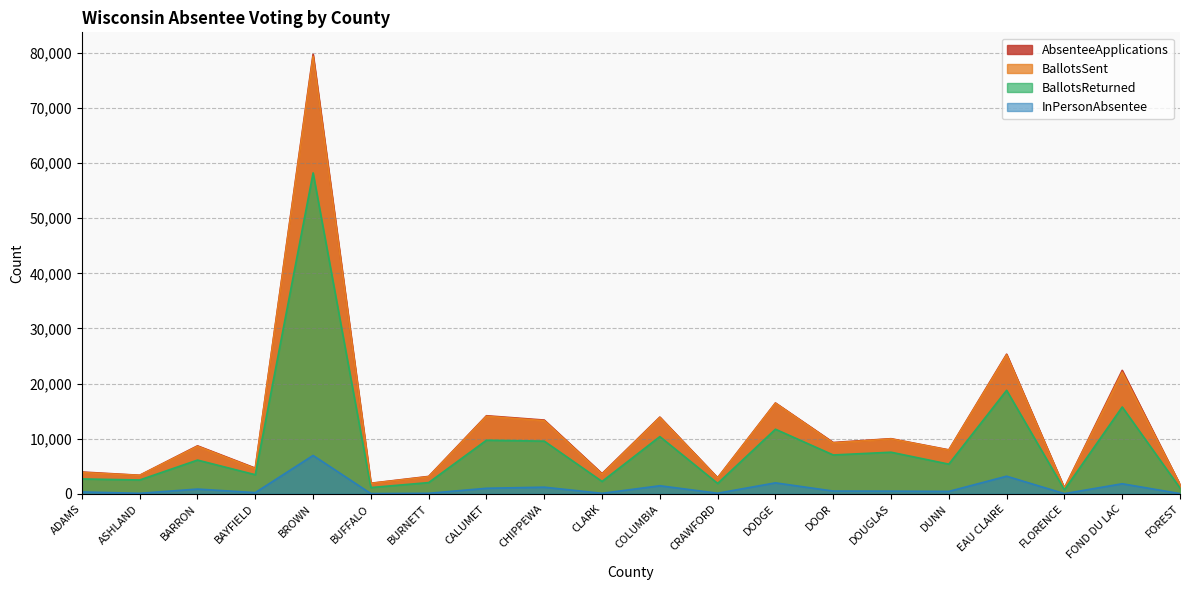

What is the total value across all series at DOOR?

26124